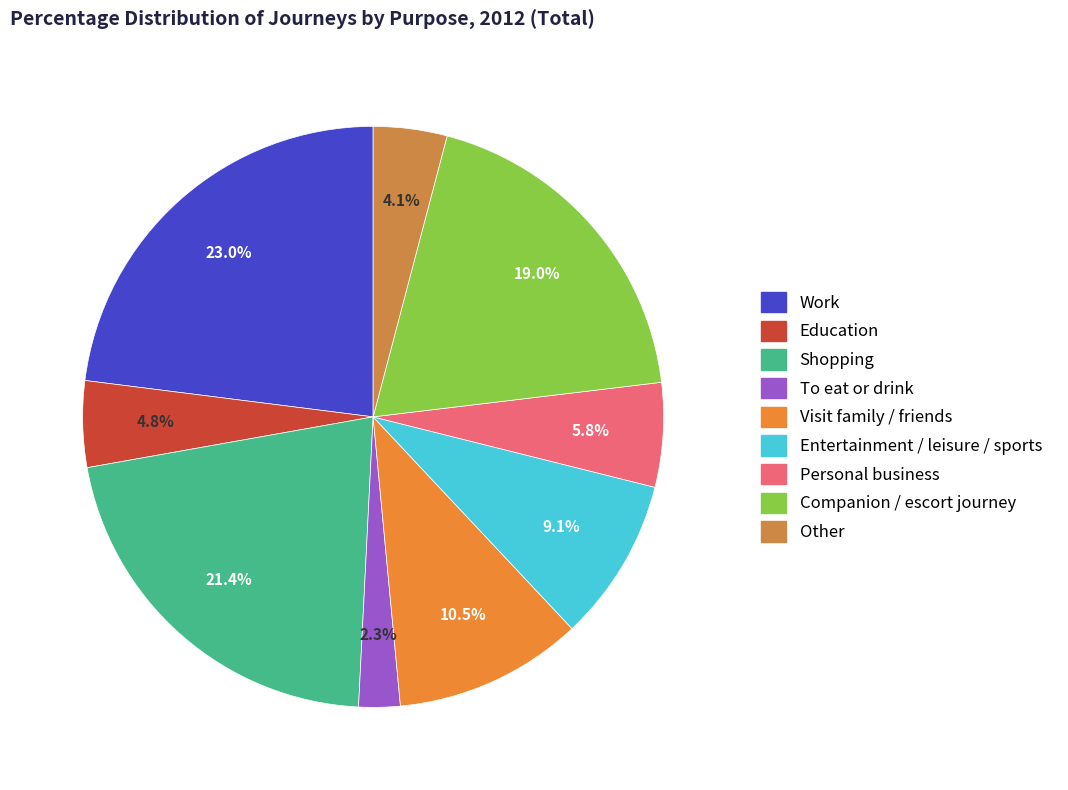

Which category has the biggest portion of the pie?

Work